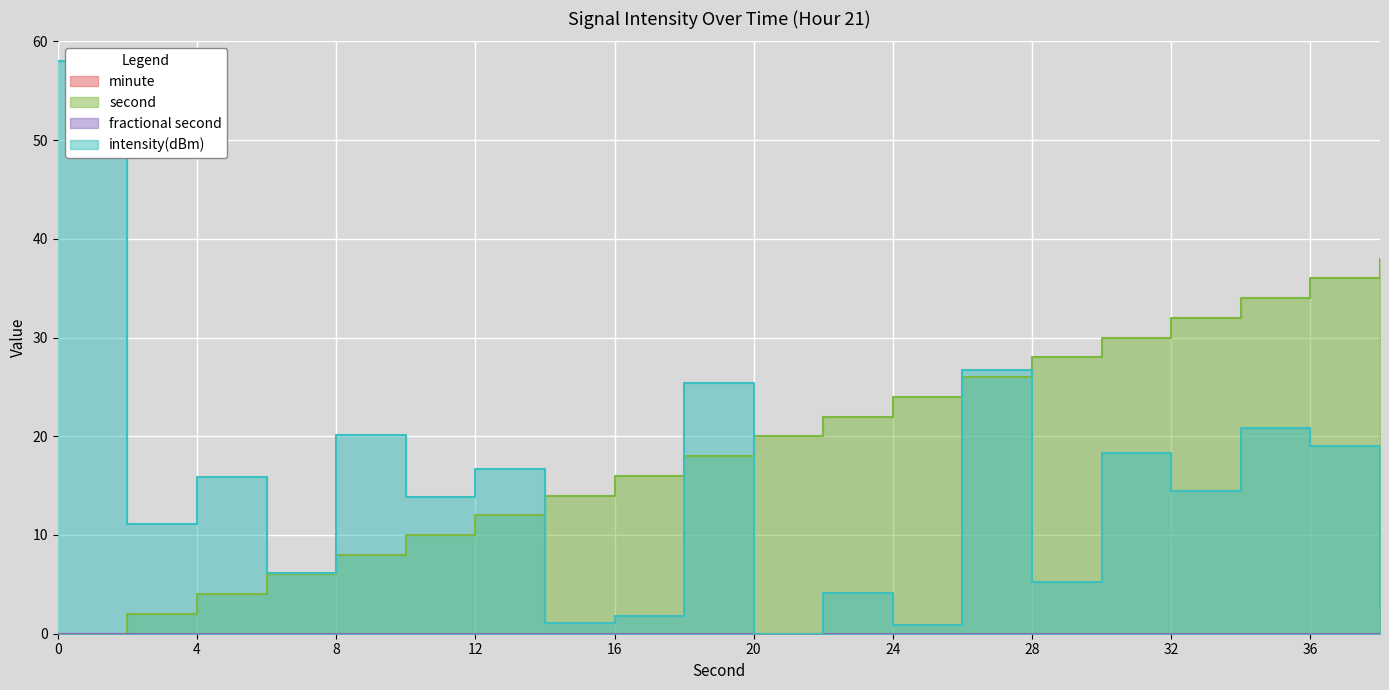

At which label is intensity(dBm) closest to 29?

26